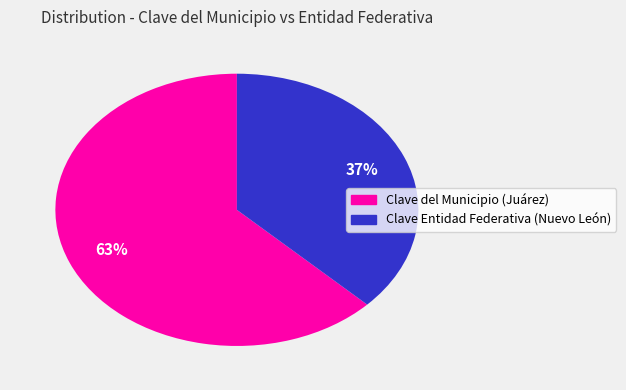

Does any single category account for the majority?

Yes